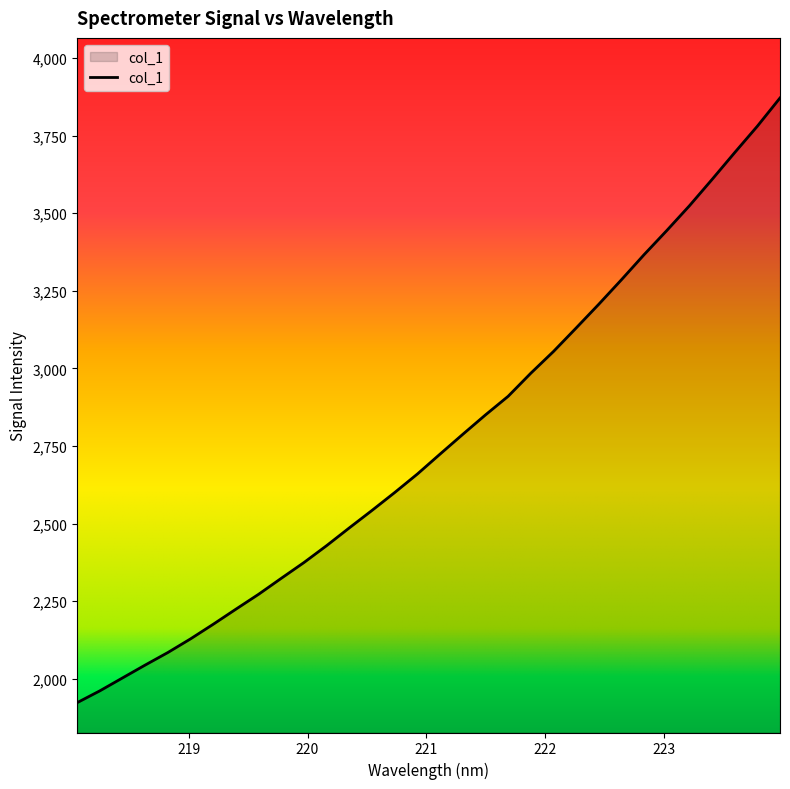

What is the minimum value shown in the chart?

1923.2